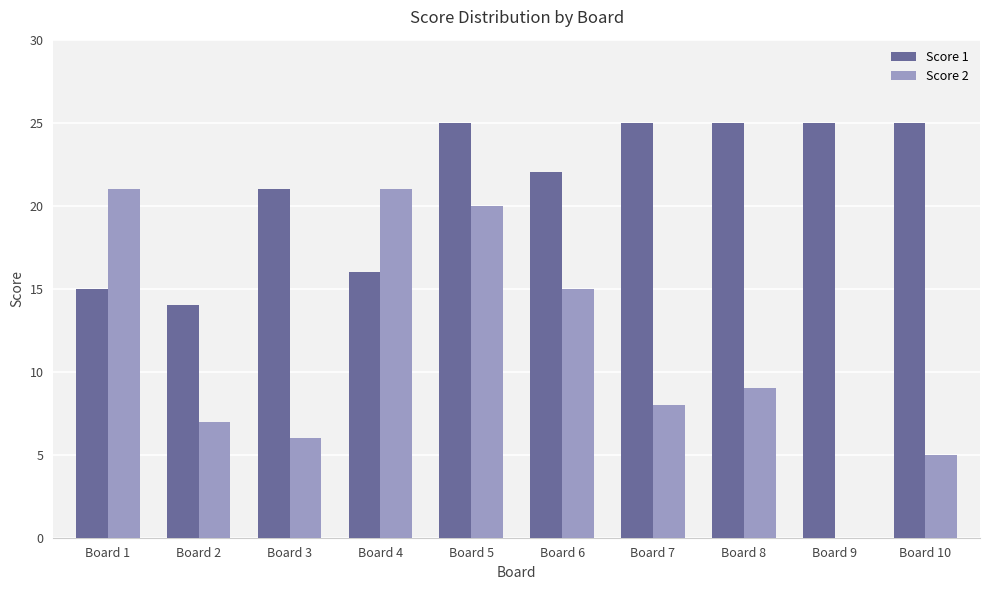

At which category is the sum across all series the highest?

Board 5